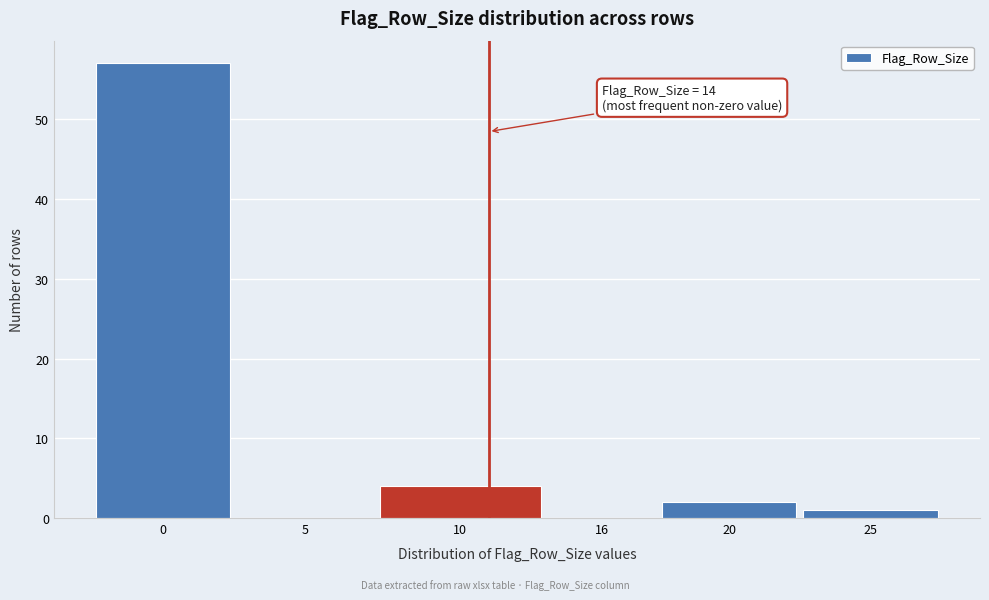

Reading right to left, transcribe all the data shown in this chart.

25=1	20=2	16=0	10=4	5=0	0=57